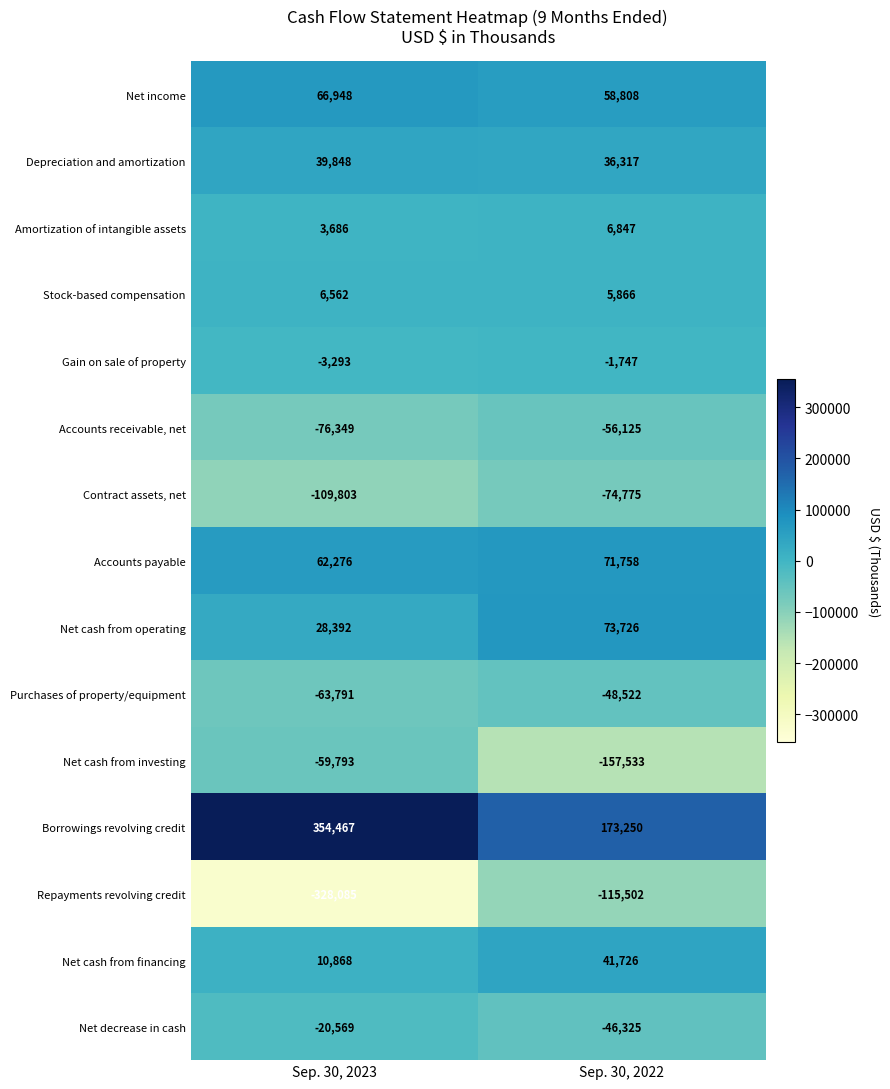

At which category is the sum across all series the highest?

Sep. 30, 2022